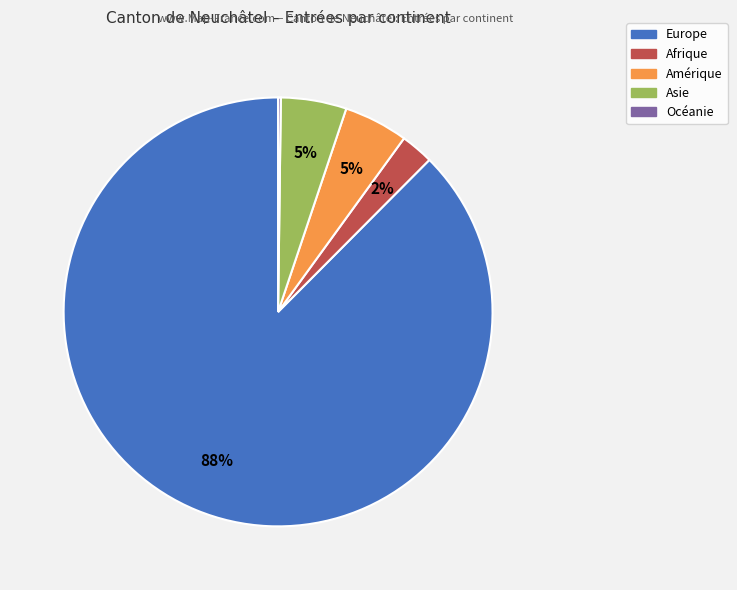

Is the sum of Afrique and Europe greater than half?

Yes